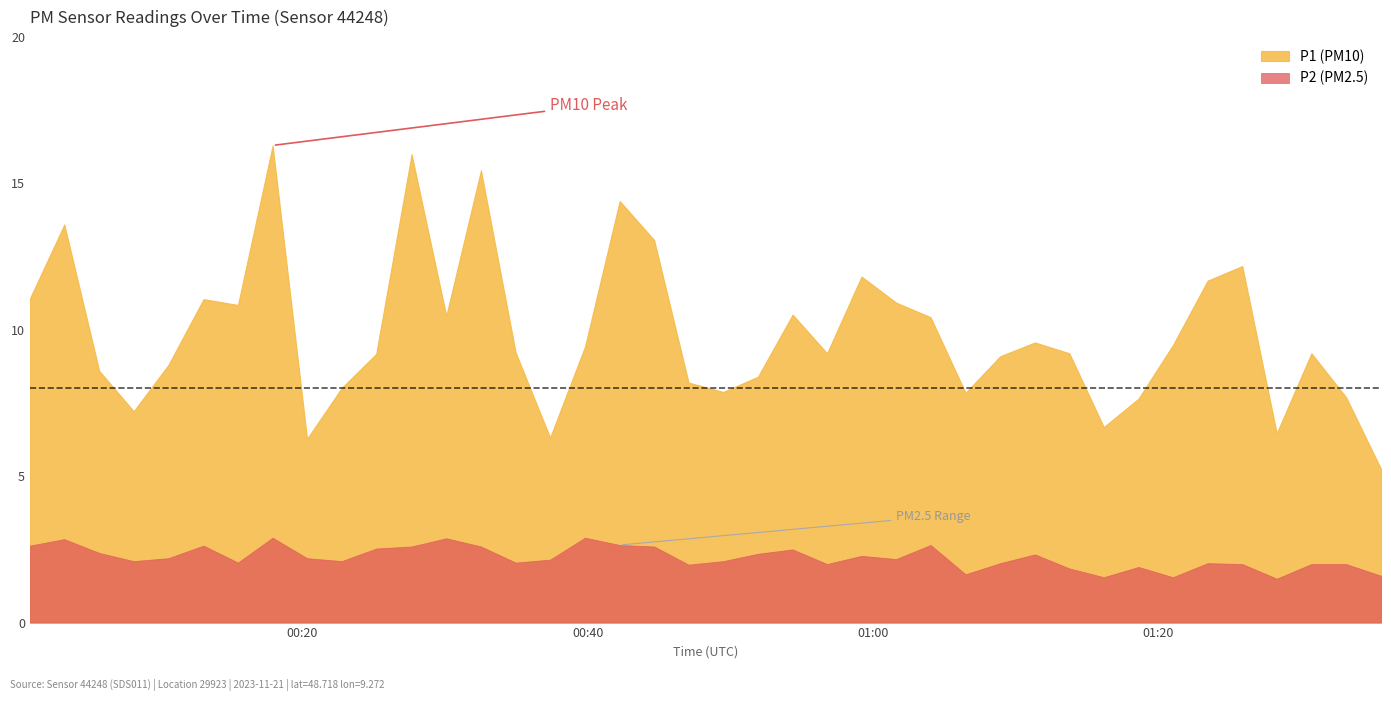

Rank the series by their maximum value, from lowest to highest.

P2 (PM2.5), P1 (PM10)